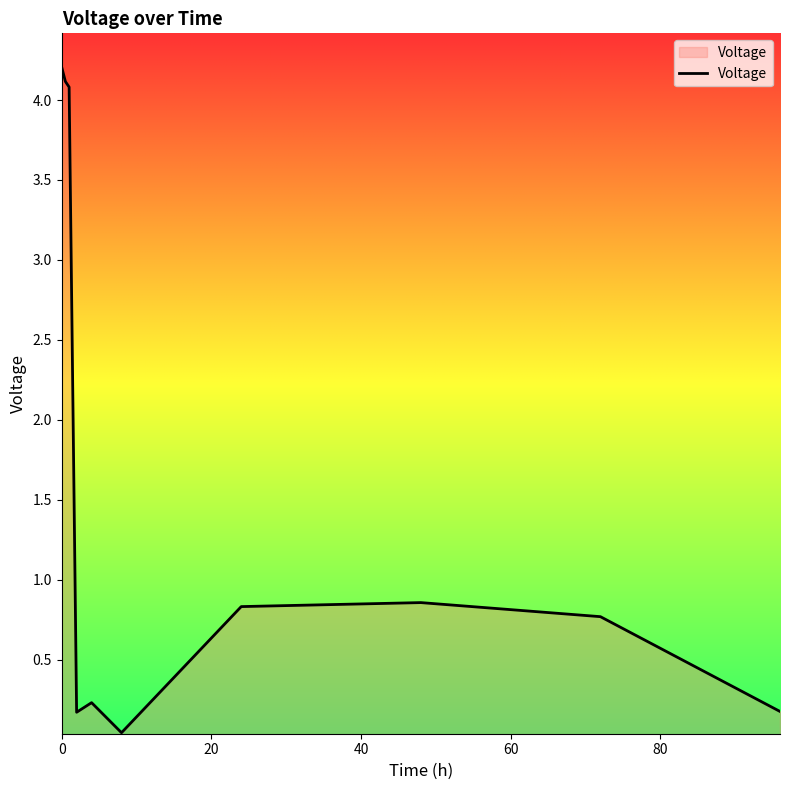

What is the sum of all values?

15.5